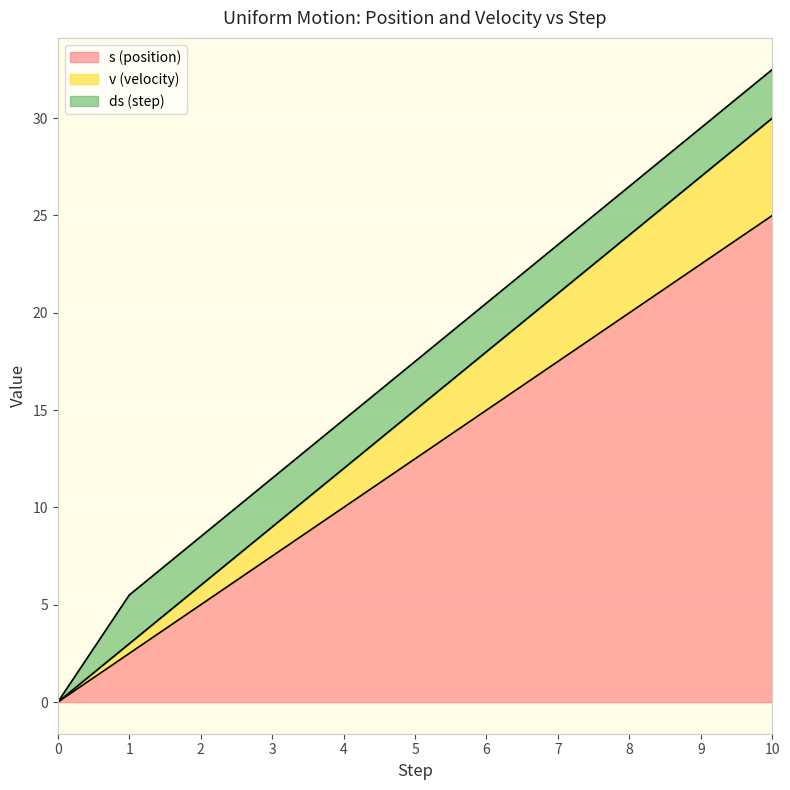

Which has a higher value, 3 or 8?

8